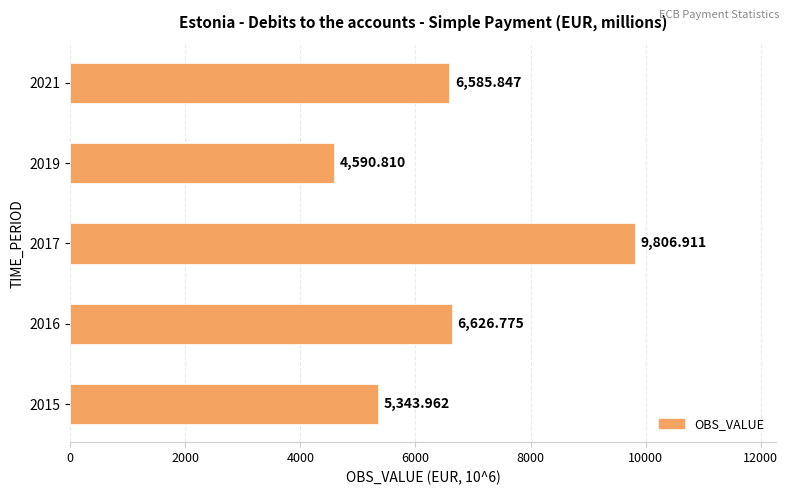

What is the ratio of the value at 2016 to the value at 2015?

1.2